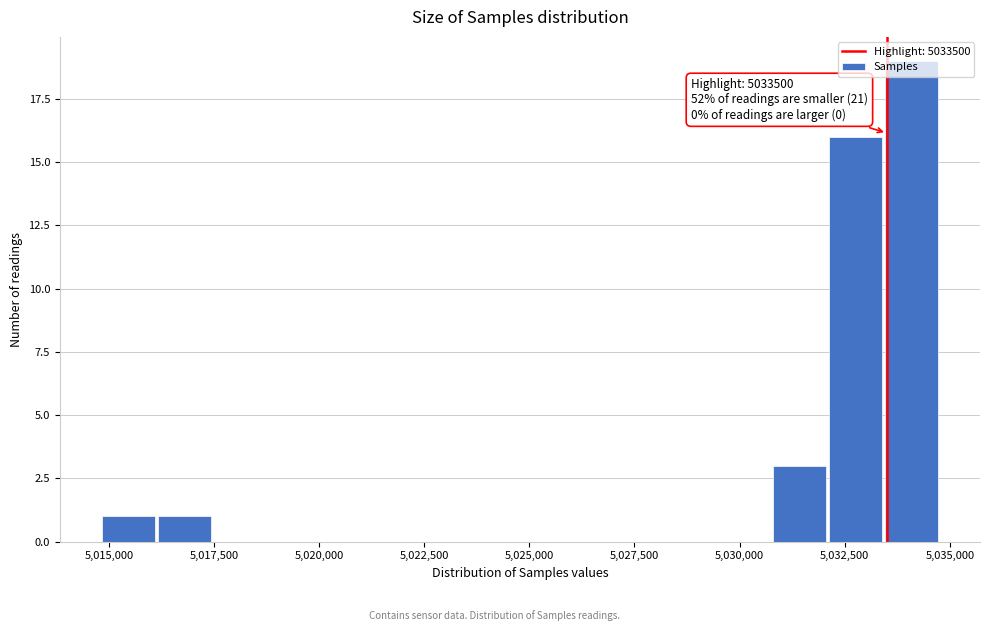

Around what value on the x-axis is the tallest bar? Give the approximate position of its centre, as read against the axis.

5034000